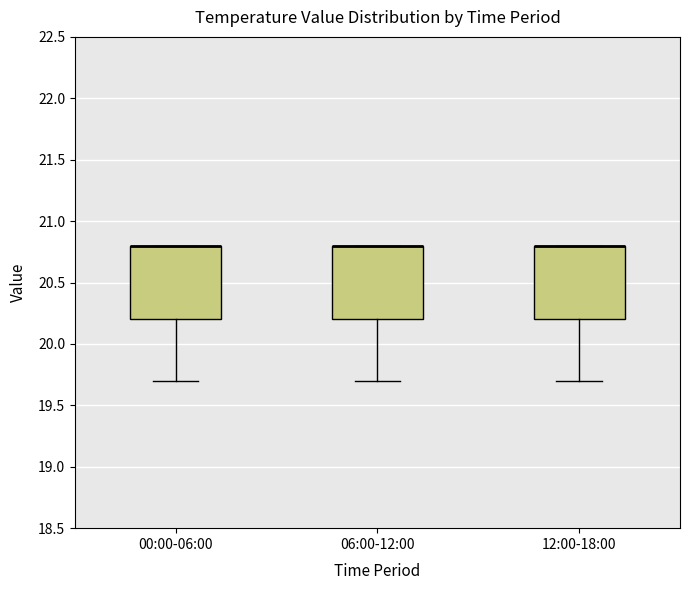

Reading left to right, transcribe this box plot: for each box, give where its median line is, the range the box spans, and where its two whiskers end, as read against the y-axis. The values are not printed on the chart, so give them approximately, as read against the axis.

00:00-06:00: median 20.8 (drawn on the box's upper edge), box 20.2 to 20.8, whiskers 19.7 to 20.8
06:00-12:00: median 20.8 (drawn on the box's upper edge), box 20.2 to 20.8, whiskers 19.7 to 20.8
12:00-18:00: median 20.8 (drawn on the box's upper edge), box 20.2 to 20.8, whiskers 19.7 to 20.8